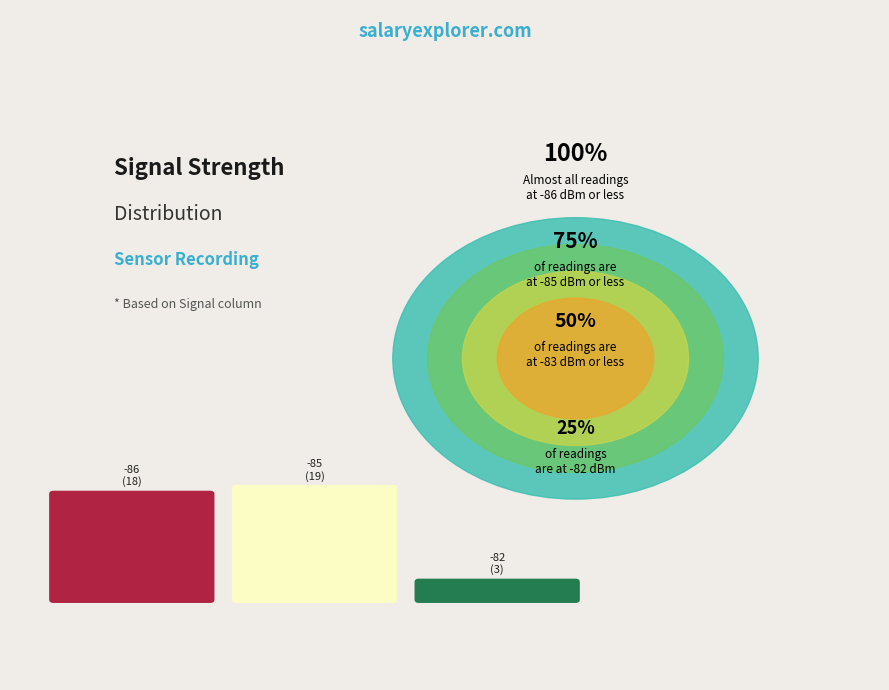

Is there a majority slice in this chart?

No